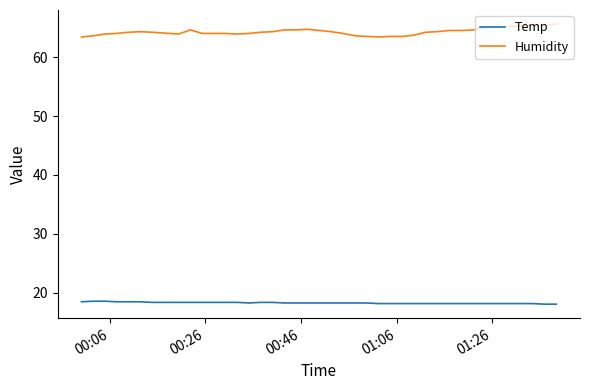

What is the difference between the maximum and minimum values in the Humidity series?

2.2